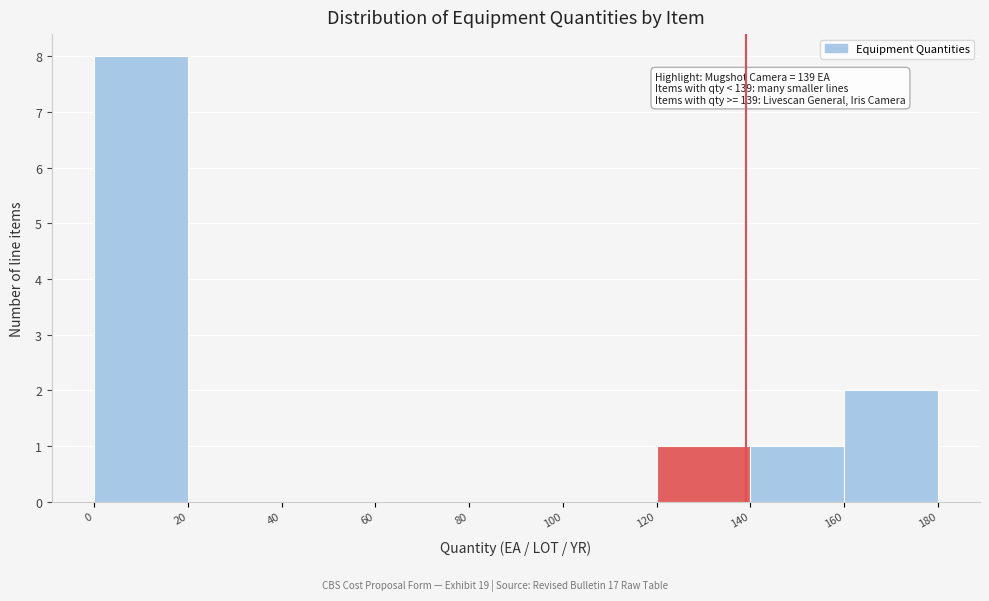

Which range on the x-axis has the tallest bar?

0 to 20